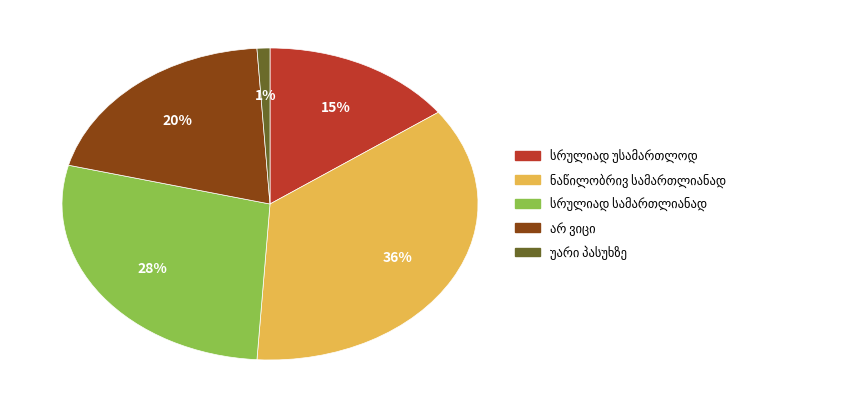

To the nearest percent, what is the difference between the largest and smallest slice percentages?

35%